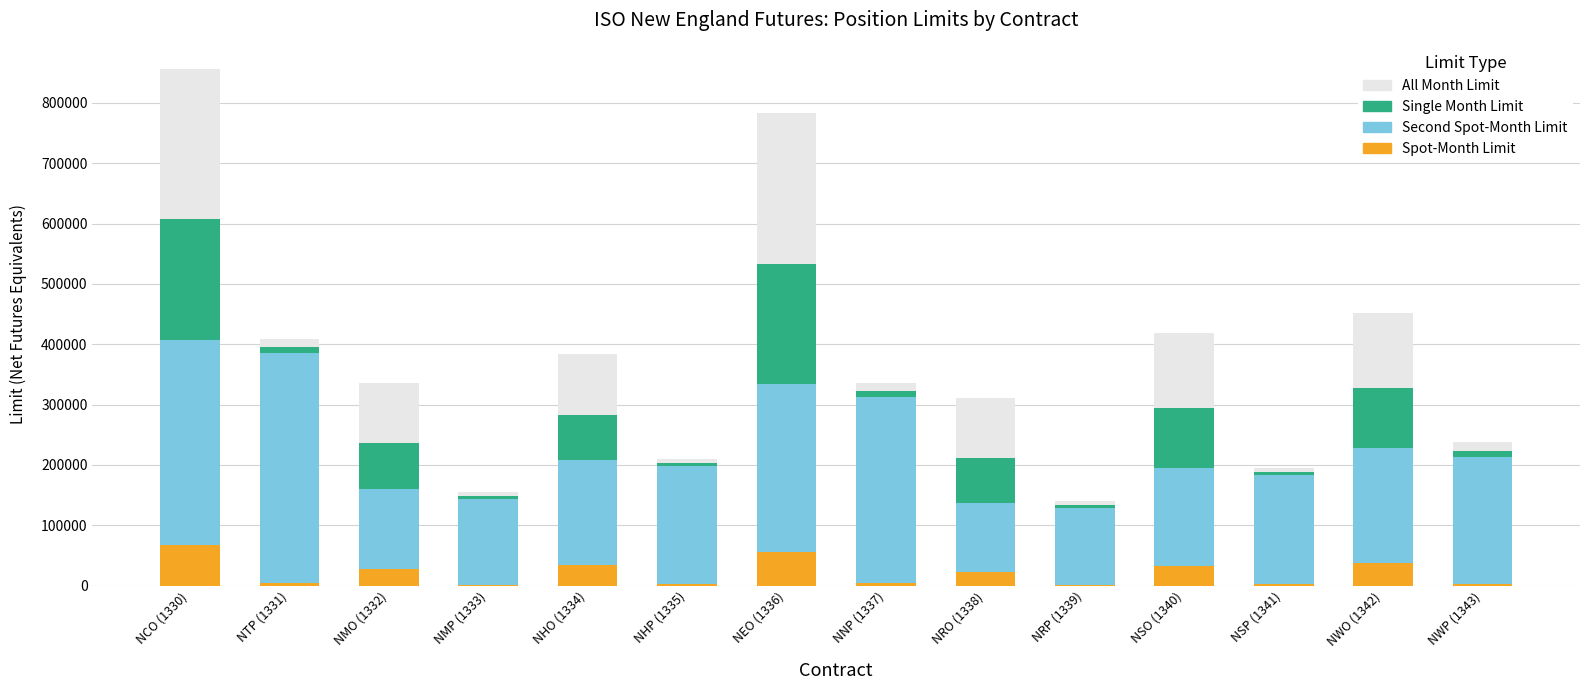

What is the sum of all Spot-Month Limit values?

297320